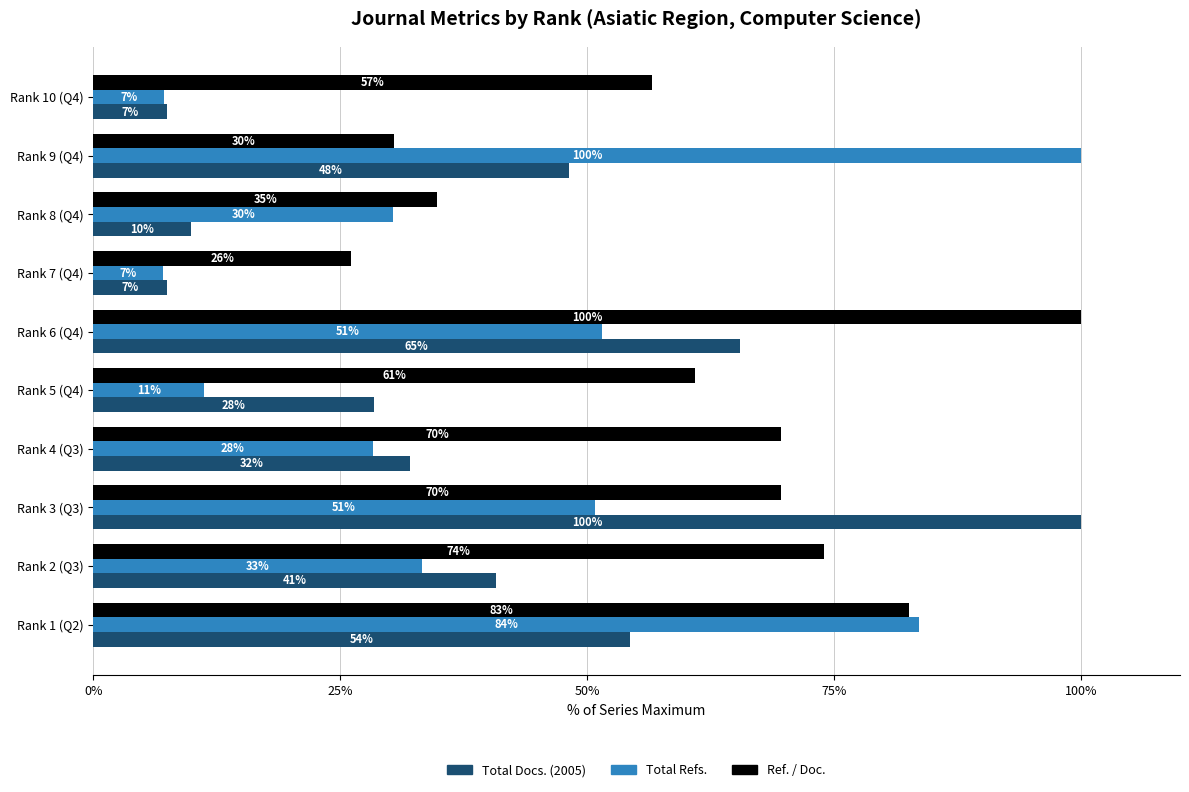

What are all the series names shown in the legend?

Total Docs. (2005), Total Refs., Ref. / Doc.